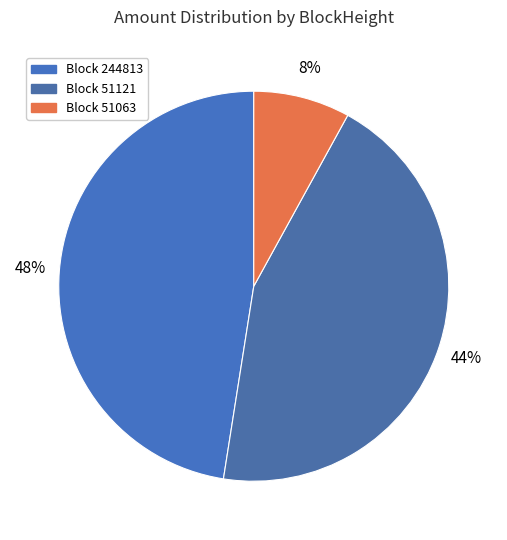

How many slices are in this pie chart?

3